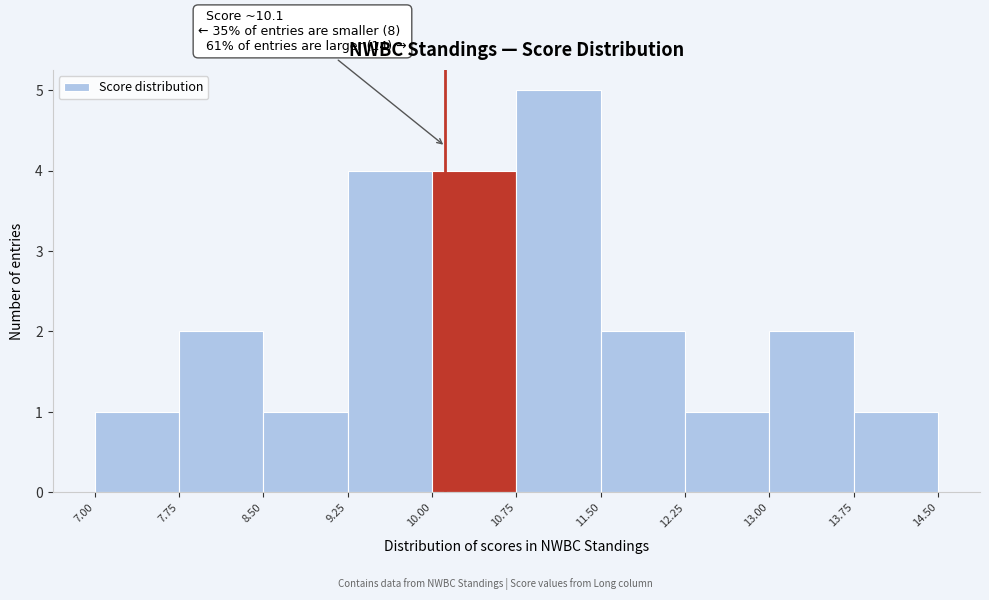

Which range on the x-axis has the tallest bar?

10.75 to 11.50